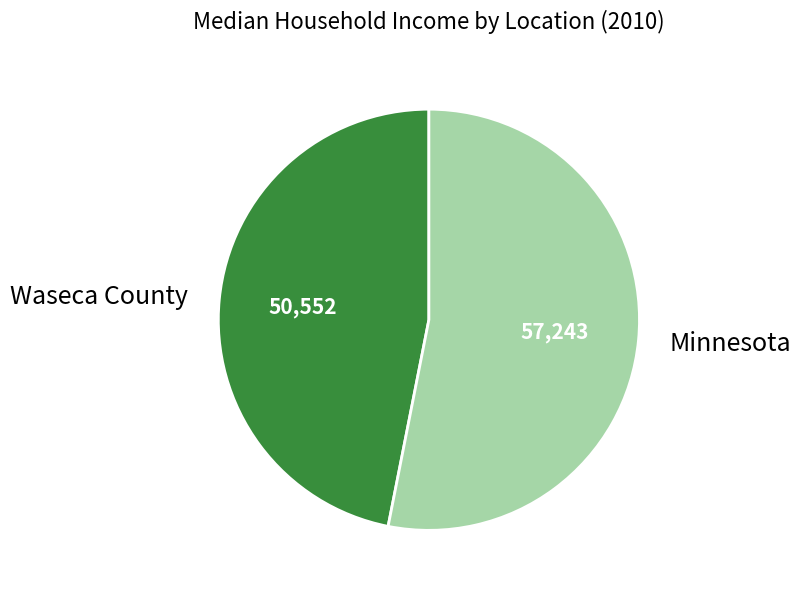

True or false: Minnesota accounts for 53% of the total.

True